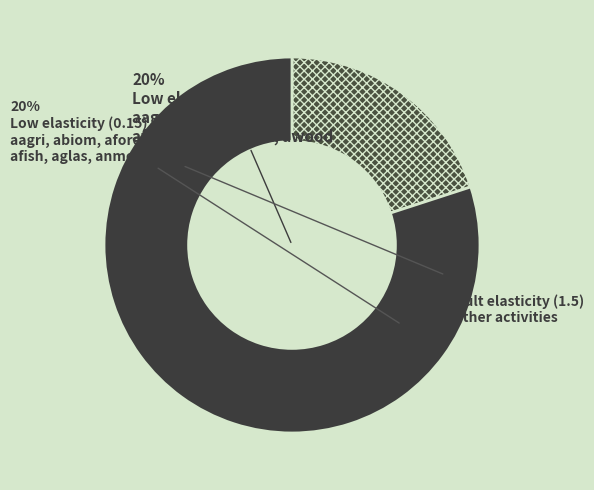

Which slice represents more than half of the pie?

acoal